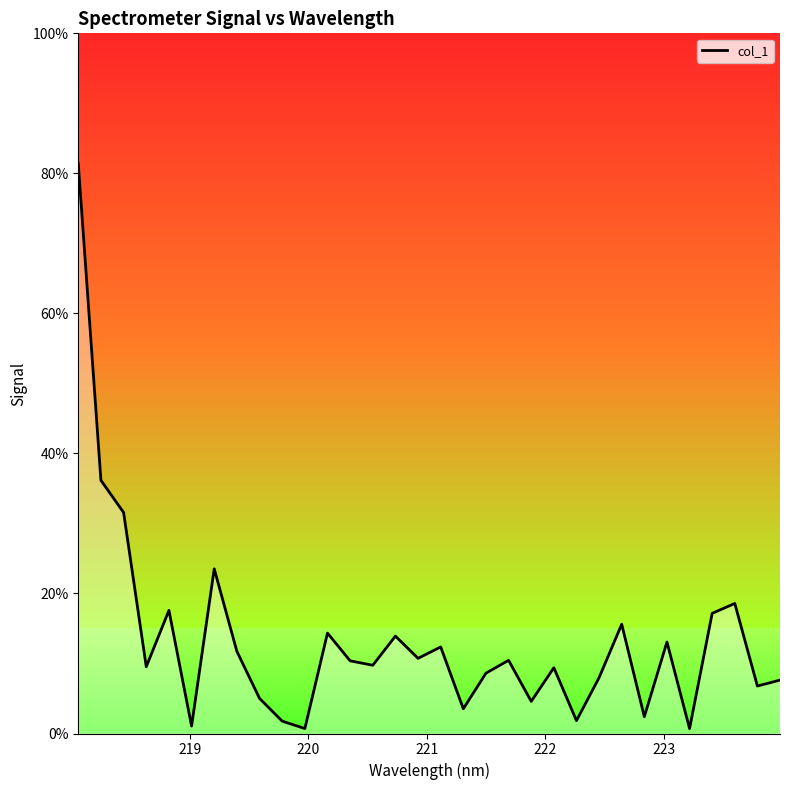

What is the difference between the maximum and second lowest values?

80.7